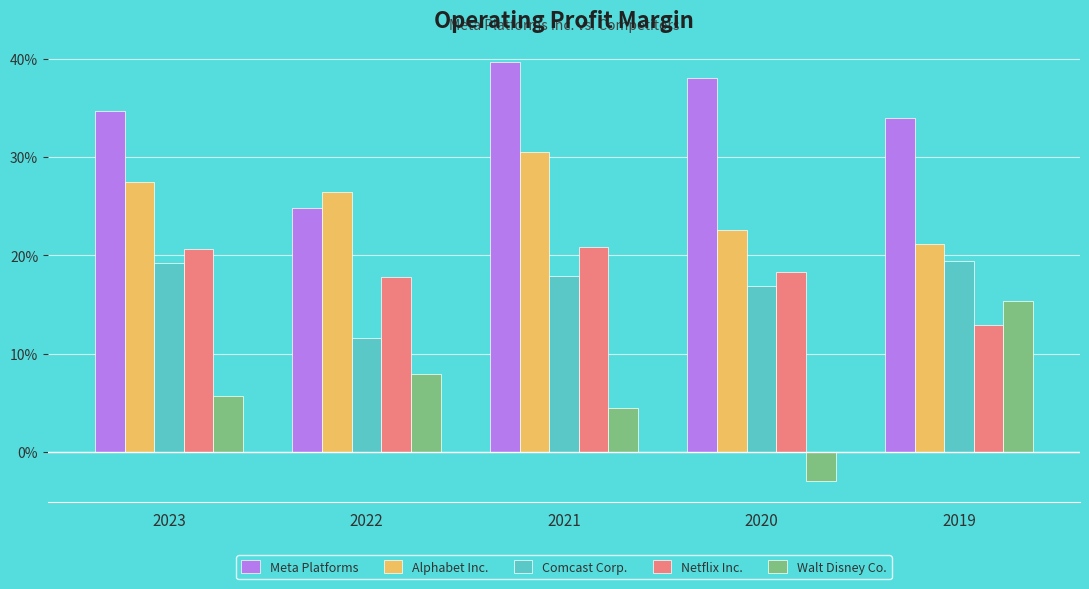

List the labels in order of Netflix Inc. value, largest first.

2021, 2023, 2020, 2022, 2019